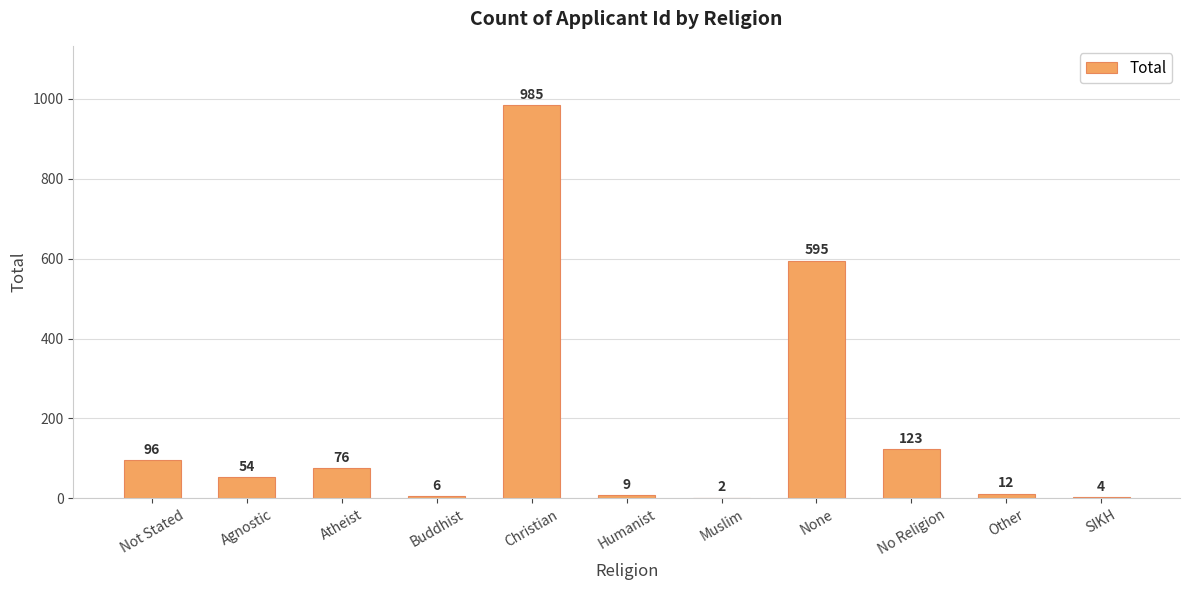

What is the approximate value at Humanist, to the nearest 10?

10